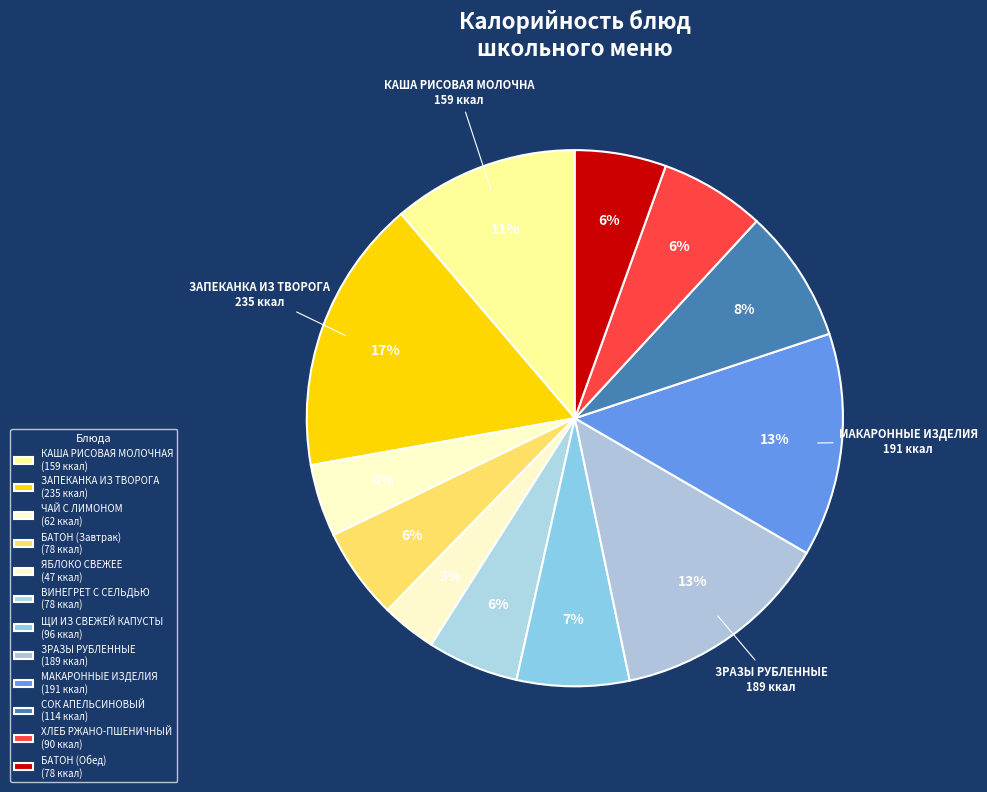

Count the number of slices in the pie.

12